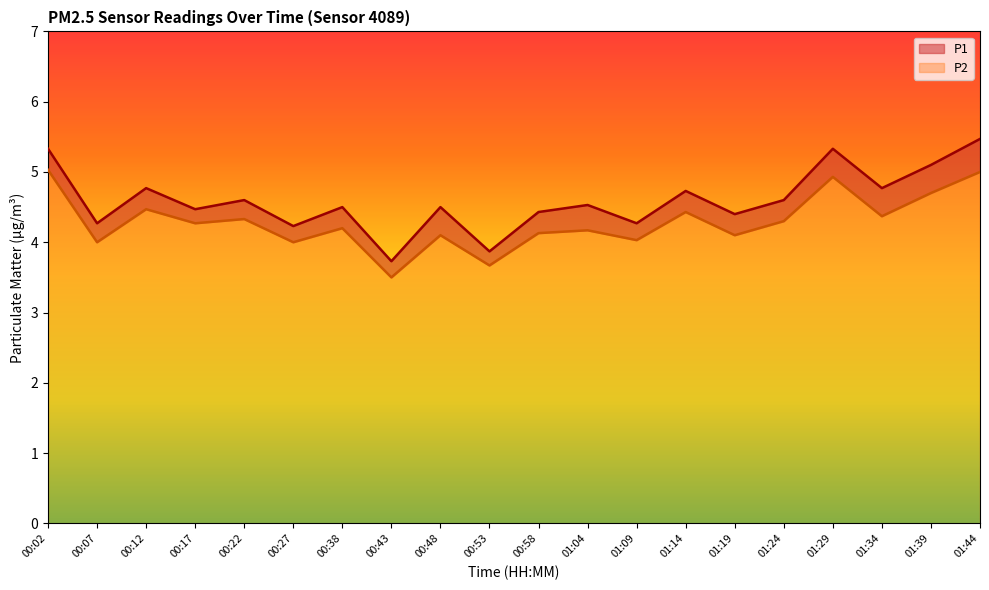

What is the difference between the second highest and minimum values in the P1 series?

1.6